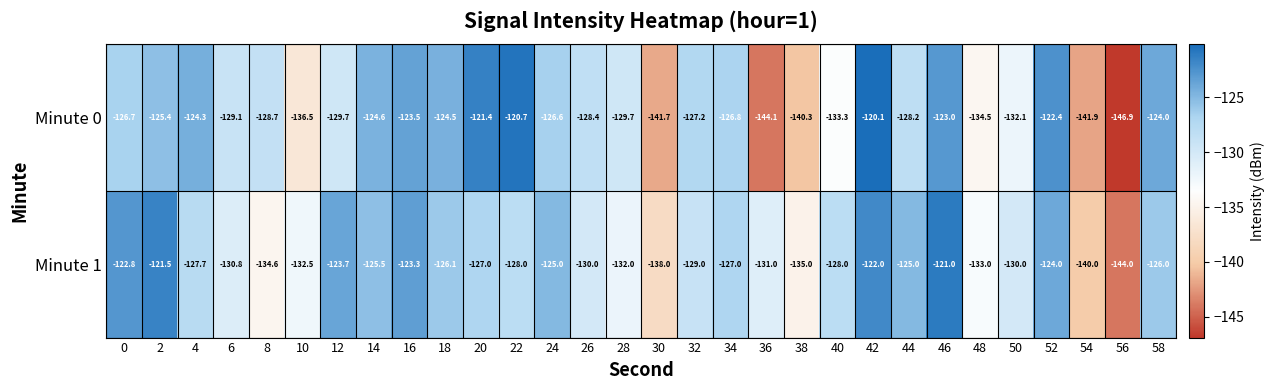

At which category is the sum across all series the highest?

42